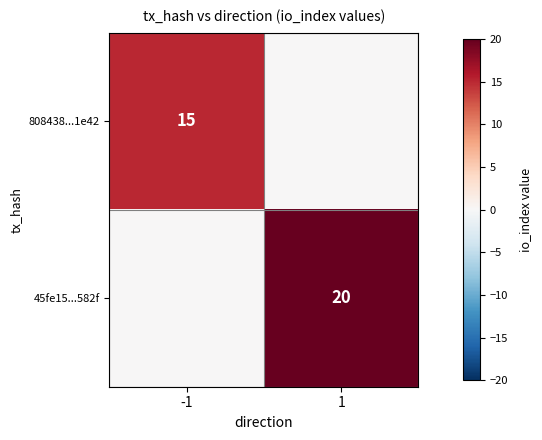

The value of 45fe15...582f at 1 is 20. True or false?

True